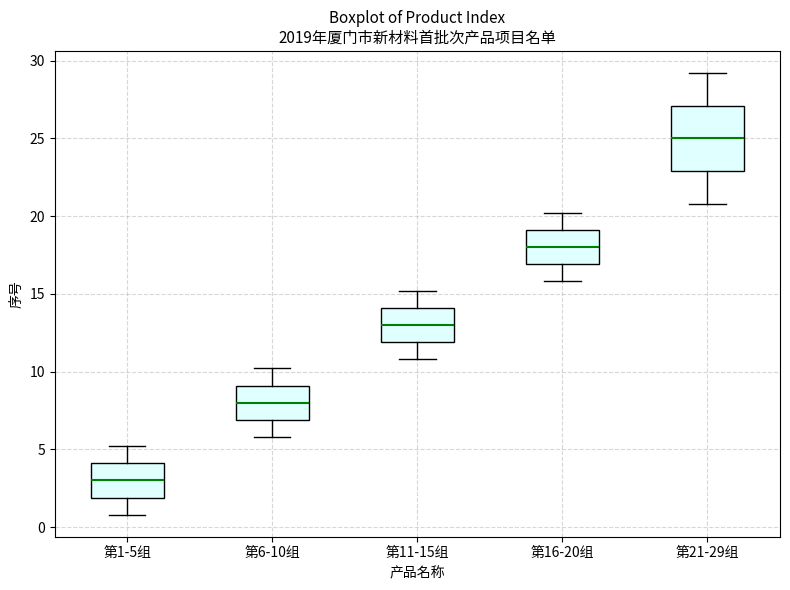

Which box's median line is the highest?

第21-29组